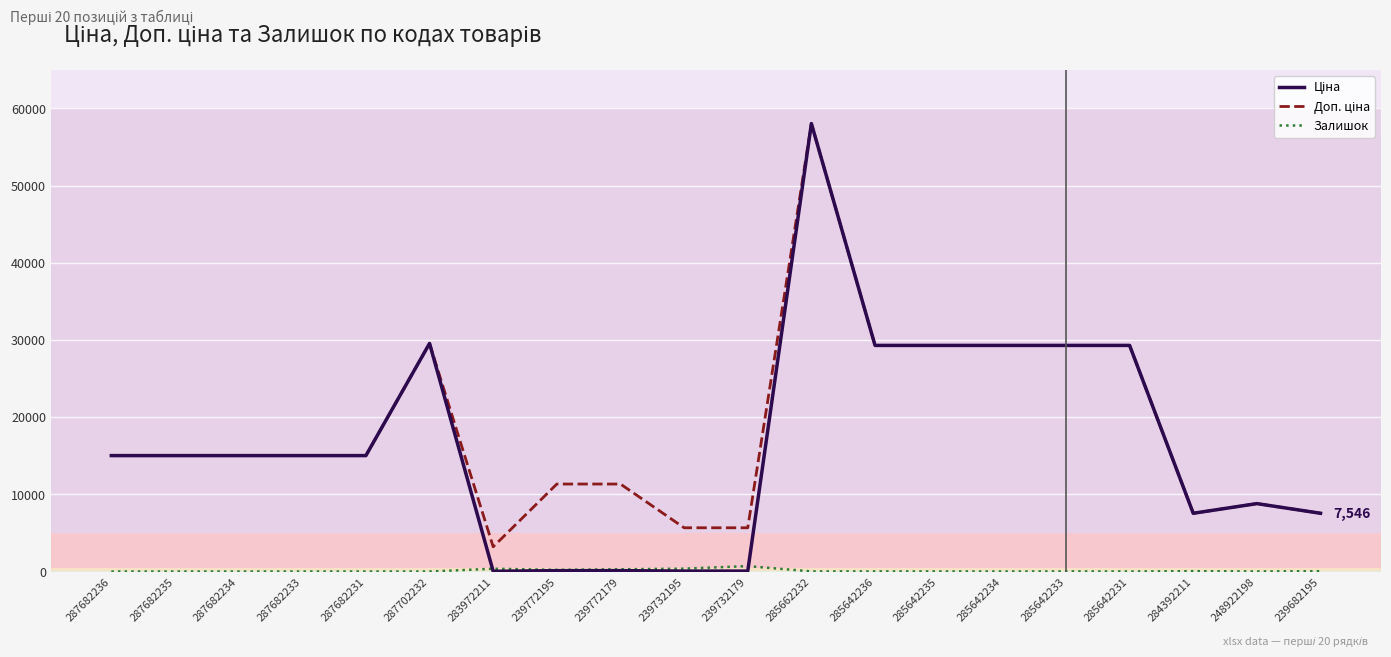

What is the difference between the highest and lowest values at 287682231?

15019.2